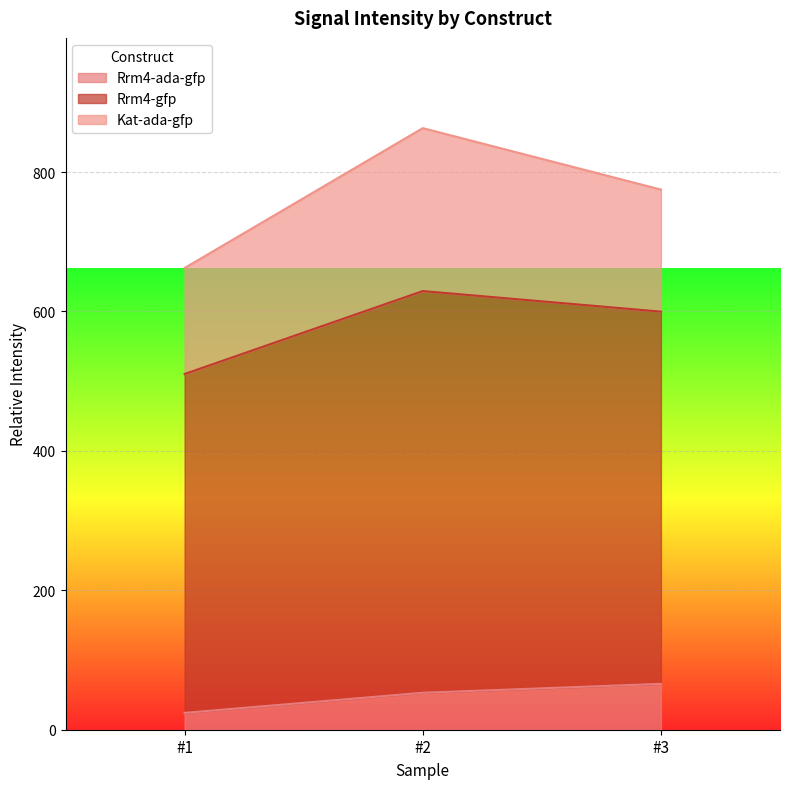

True or false: Rrm4-gfp has a value of 179.5 at #1.

False